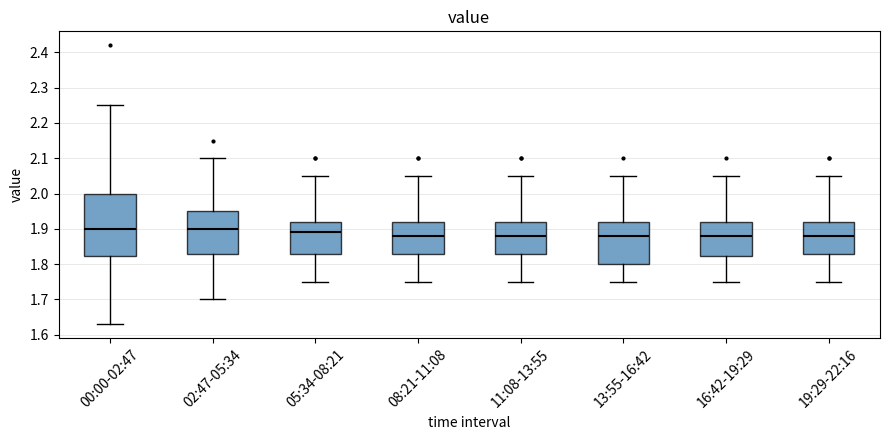

Reading left to right, read every box against the y-axis: the position of its median line, the range the box covers, and the ends of its whiskers. The values are not printed on the chart, so give them approximately, as read against the axis.

00:00-02:47: median 1.90, box 1.82 to 2.00, whiskers 1.63 to 2.25
02:47-05:34: median 1.90, box 1.83 to 1.95, whiskers 1.70 to 2.10
05:34-08:21: median 1.89, box 1.83 to 1.92, whiskers 1.75 to 2.05
08:21-11:08: median 1.88, box 1.83 to 1.92, whiskers 1.75 to 2.05
11:08-13:55: median 1.88, box 1.83 to 1.92, whiskers 1.75 to 2.05
13:55-16:42: median 1.88, box 1.80 to 1.92, whiskers 1.75 to 2.05
16:42-19:29: median 1.88, box 1.82 to 1.92, whiskers 1.75 to 2.05
19:29-22:16: median 1.88, box 1.83 to 1.92, whiskers 1.75 to 2.05